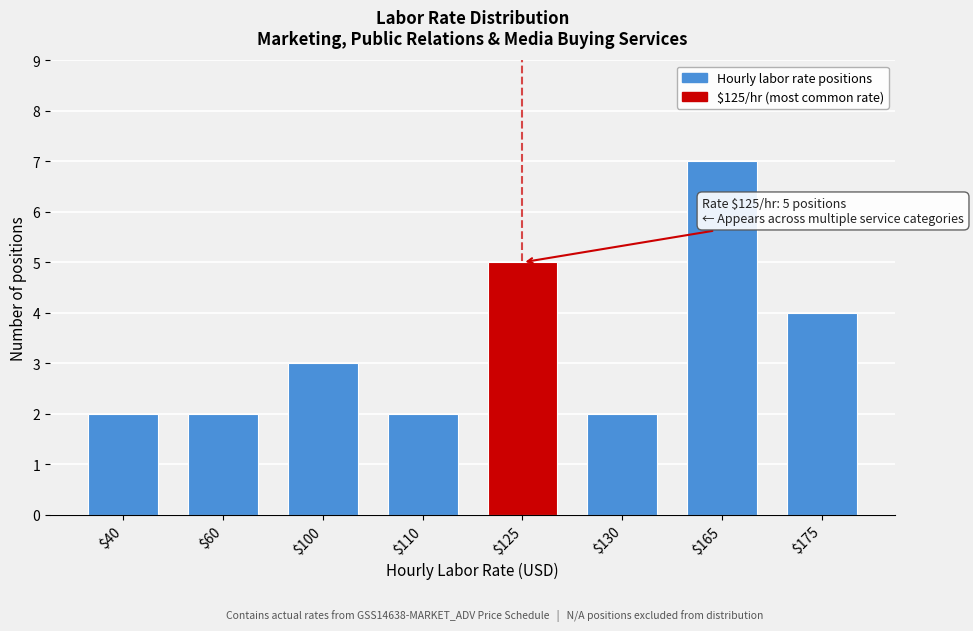

Reading left to right, transcribe all the data shown in this chart.

2	2	3	2	5	2	7	4